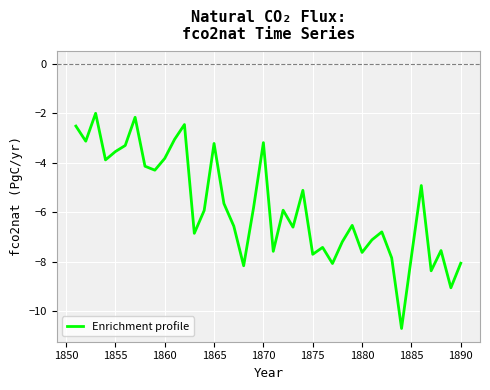

What is the greatest value displayed?

-2.0